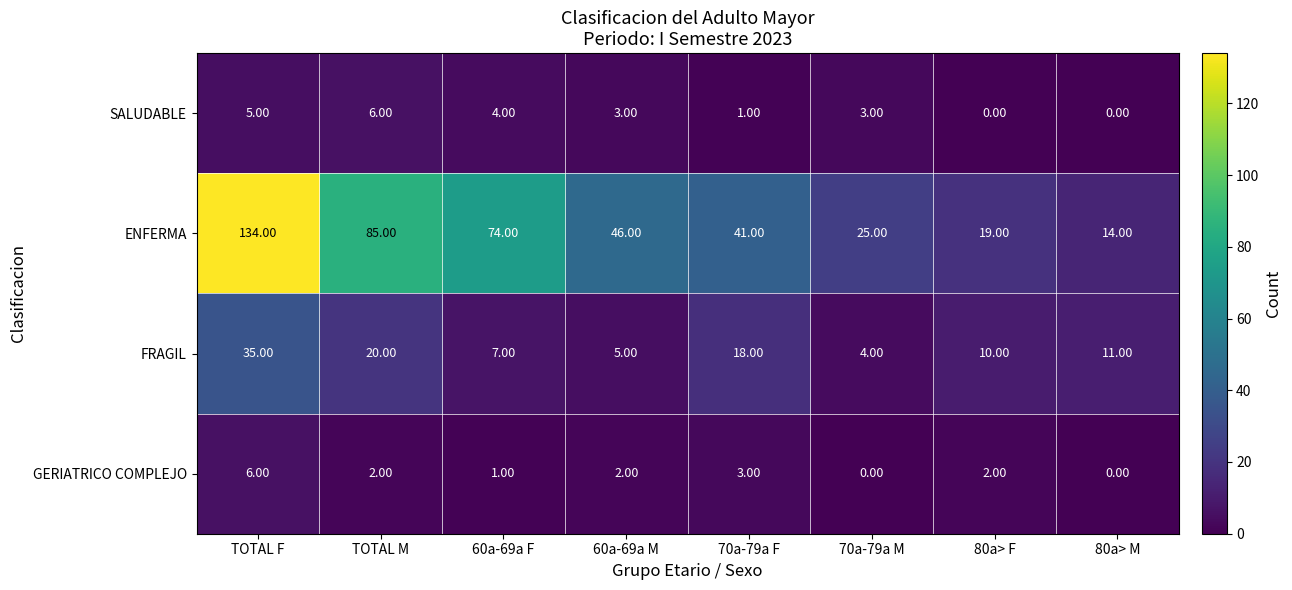

At which label does GERIATRICO COMPLEJO first exceed 2?

TOTAL F